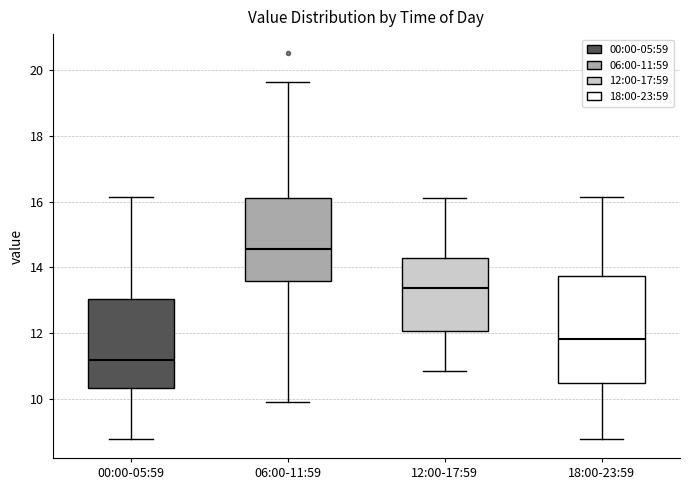

Reading left to right, transcribe this box plot: for each box, give where its median line is, the range the box spans, and where its two whiskers end, as read against the y-axis. The values are not printed on the chart, so give them approximately, as read against the axis.

00:00-05:59: median 11.2, box 10.4 to 13.0, whiskers 8.8 to 16.2
06:00-11:59: median 14.6, box 13.6 to 16.2, whiskers 10.0 to 19.6
12:00-17:59: median 13.4, box 12.0 to 14.2, whiskers 10.8 to 16.2
18:00-23:59: median 11.8, box 10.4 to 13.8, whiskers 8.8 to 16.2